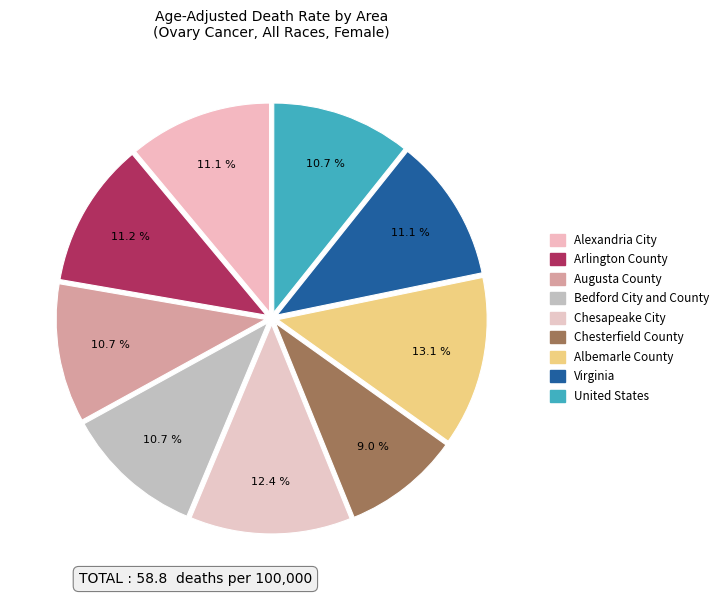

Rank the categories by value from highest to lowest.

Albemarle County, Chesapeake City, Arlington County, Alexandria City, Virginia, Augusta County, Bedford City and County, United States, Chesterfield County